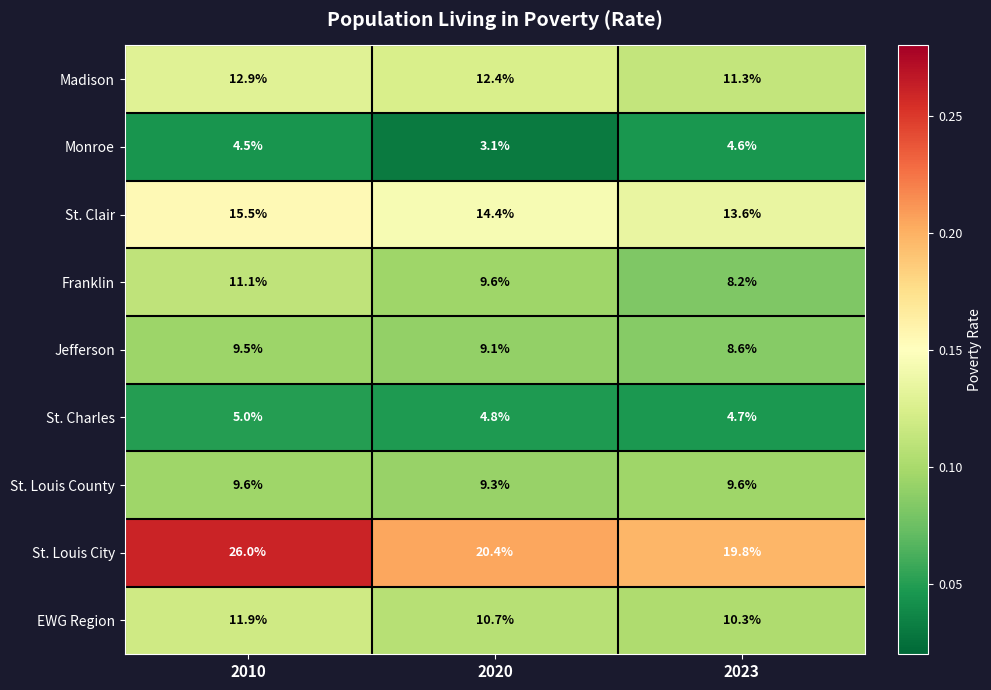

Reading left to right, what are all the values shown in this chart?

Madison: 2010=12.9	2020=12.4	2023=11.3
Monroe: 2010=4.5	2020=3.1	2023=4.6
St. Clair: 2010=15.5	2020=14.4	2023=13.6
Franklin: 2010=11.1	2020=9.6	2023=8.2
Jefferson: 2010=9.5	2020=9.1	2023=8.6
St. Charles: 2010=5.0	2020=4.8	2023=4.7
St. Louis County: 2010=9.6	2020=9.3	2023=9.6
St. Louis City: 2010=26.0	2020=20.4	2023=19.8
EWG Region: 2010=11.9	2020=10.7	2023=10.3